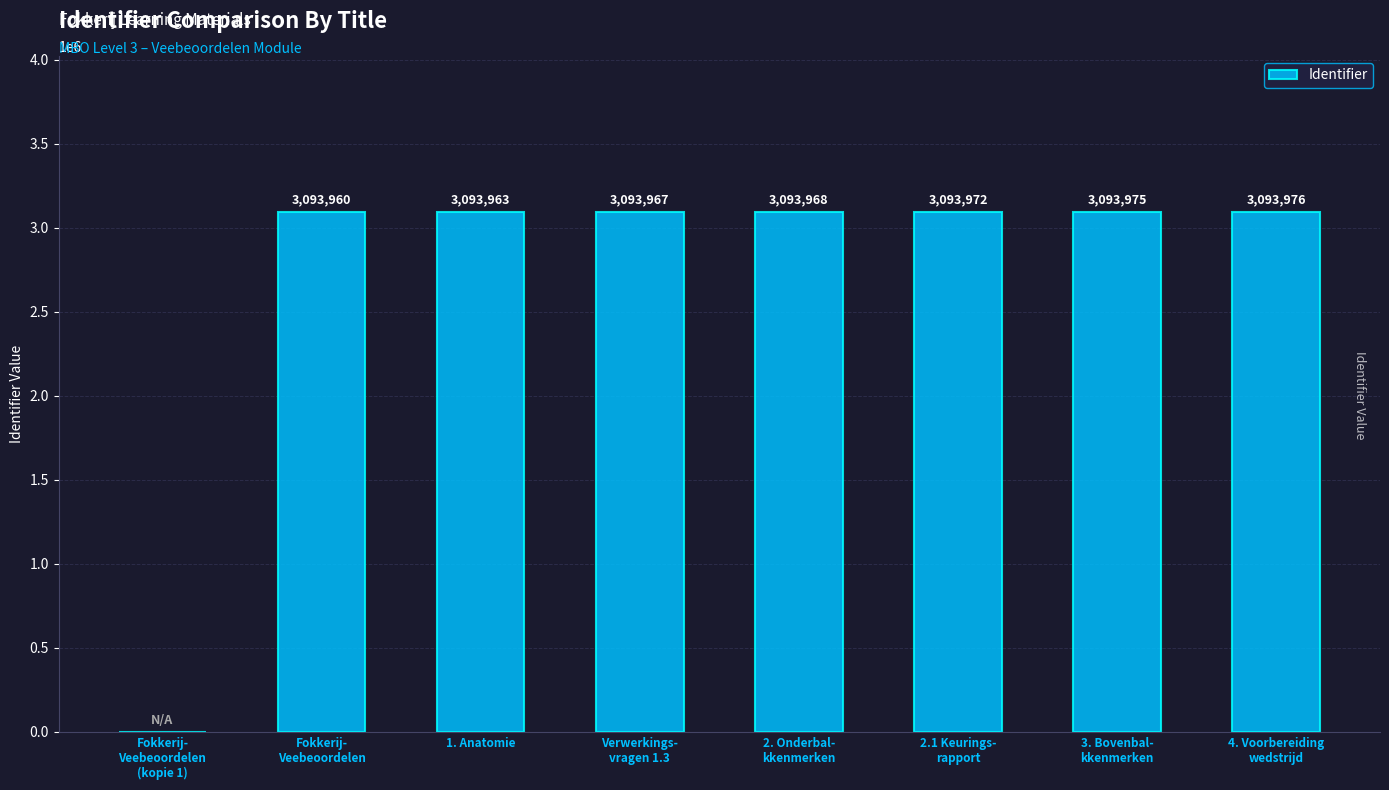

What is the average value?

2707223